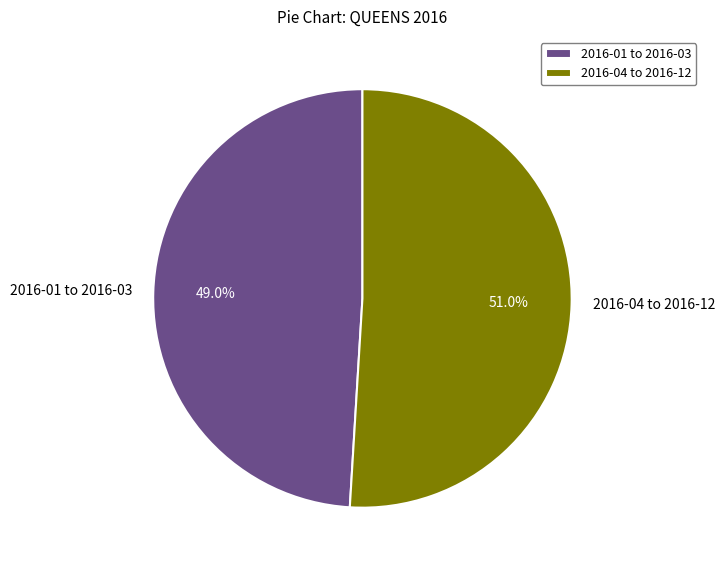

Which has a higher value, 2016-01 to 2016-03 or 2016-04 to 2016-12?

2016-04 to 2016-12